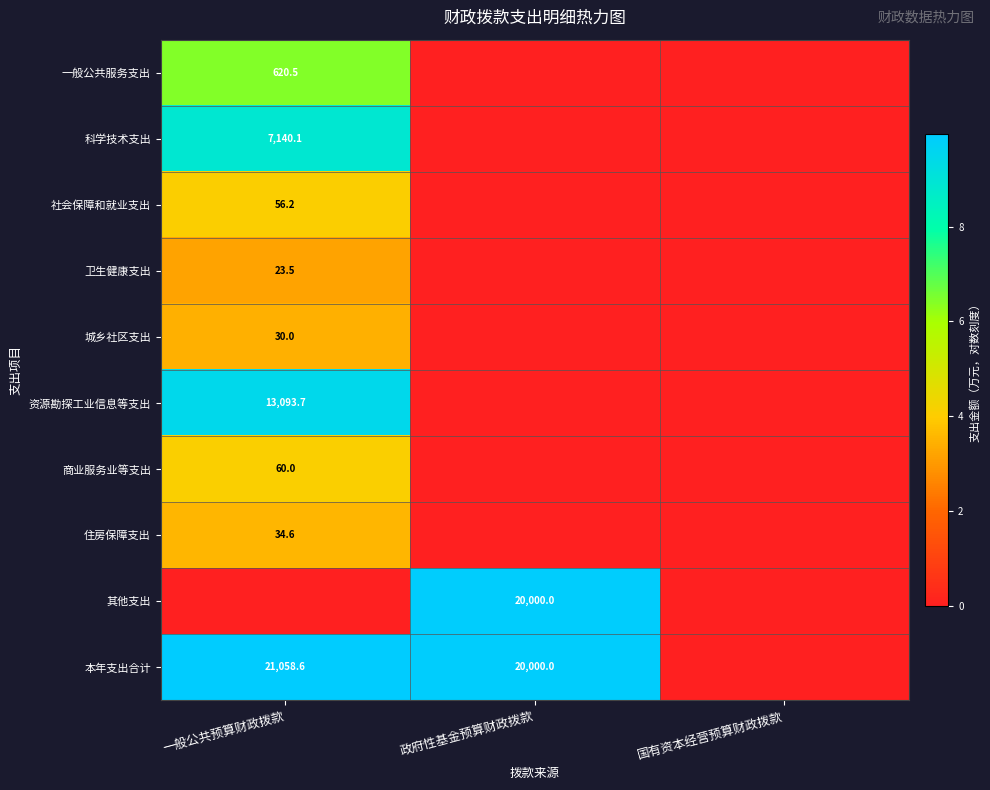

True or false: 住房保障支出 has a value of 11.4 at 一般公共预算财政拨款.

False